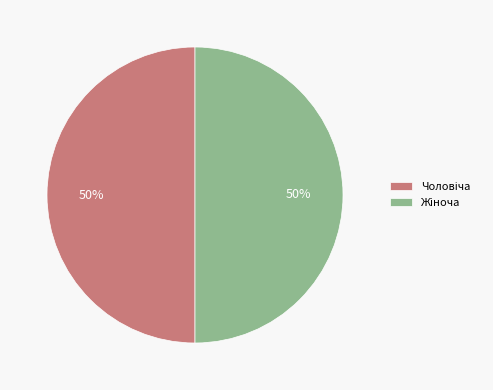

To the nearest percent, what is the average slice percentage?

50%